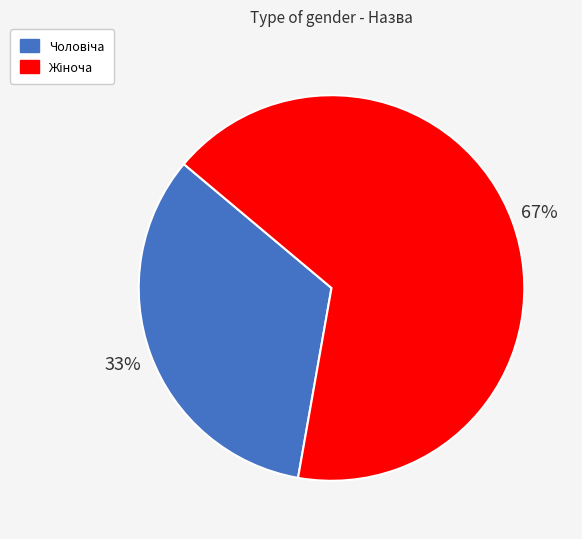

How many slices are in this pie chart?

2